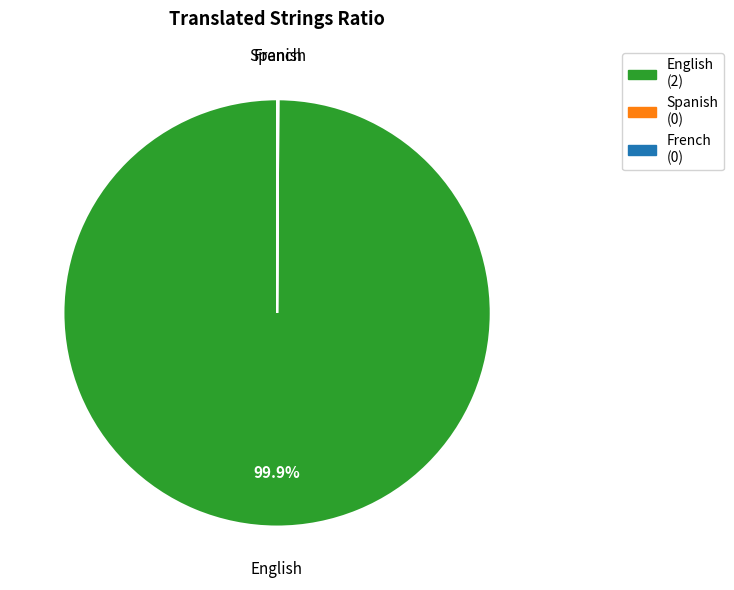

Is there any slice that represents more than half of the pie?

Yes